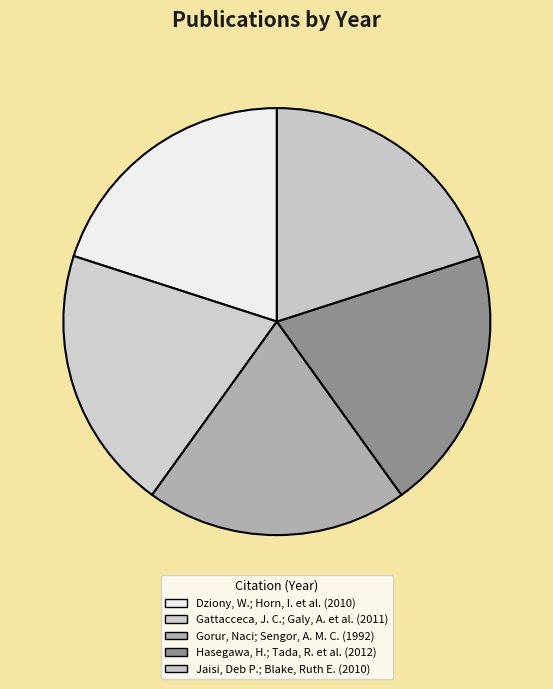

True or false: Gattacceca, J. C.; Galy, A. et al. accounts for 20% of the total.

True